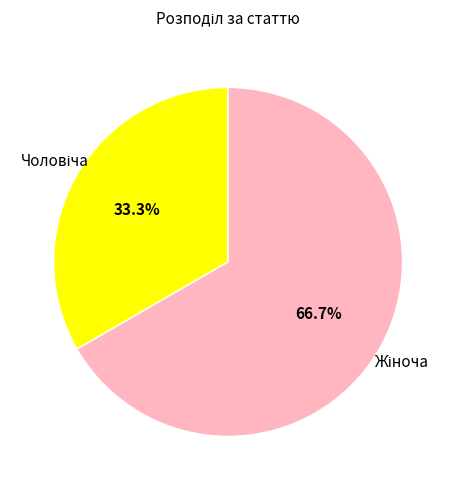

How many slices are in this pie chart?

2